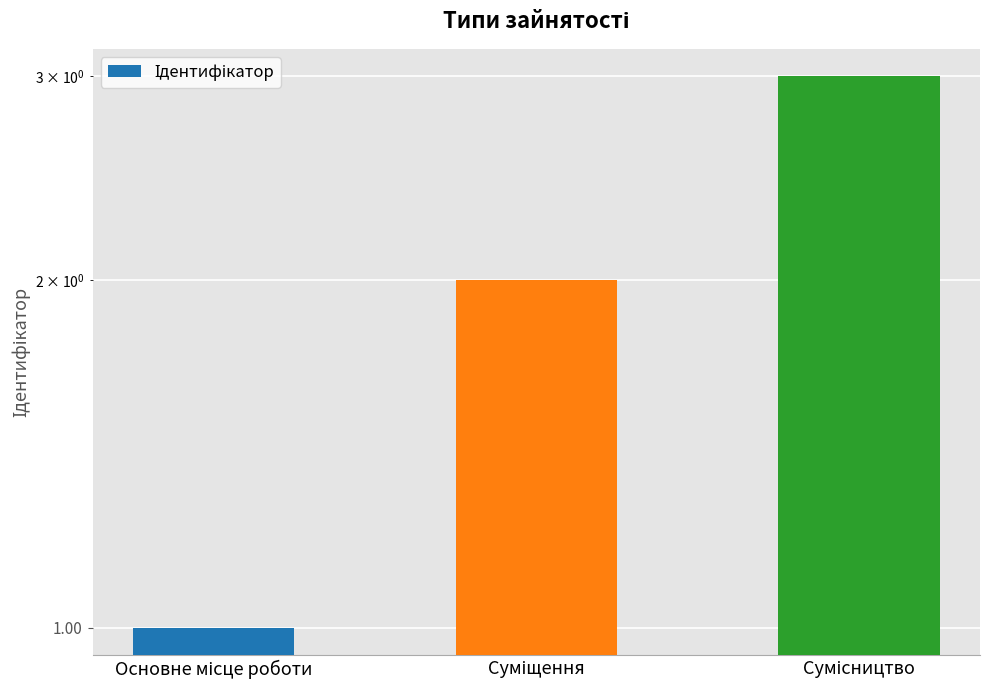

What is the label of the 3rd bar from the right?

Основне місце роботи